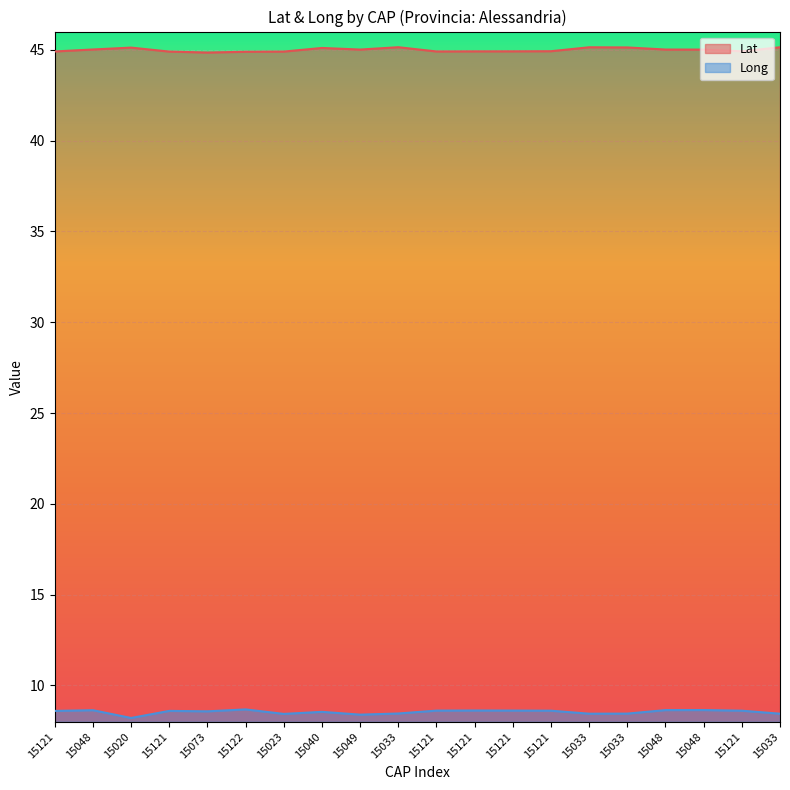

What is the difference between the second highest and second lowest values in the Long series?

0.3